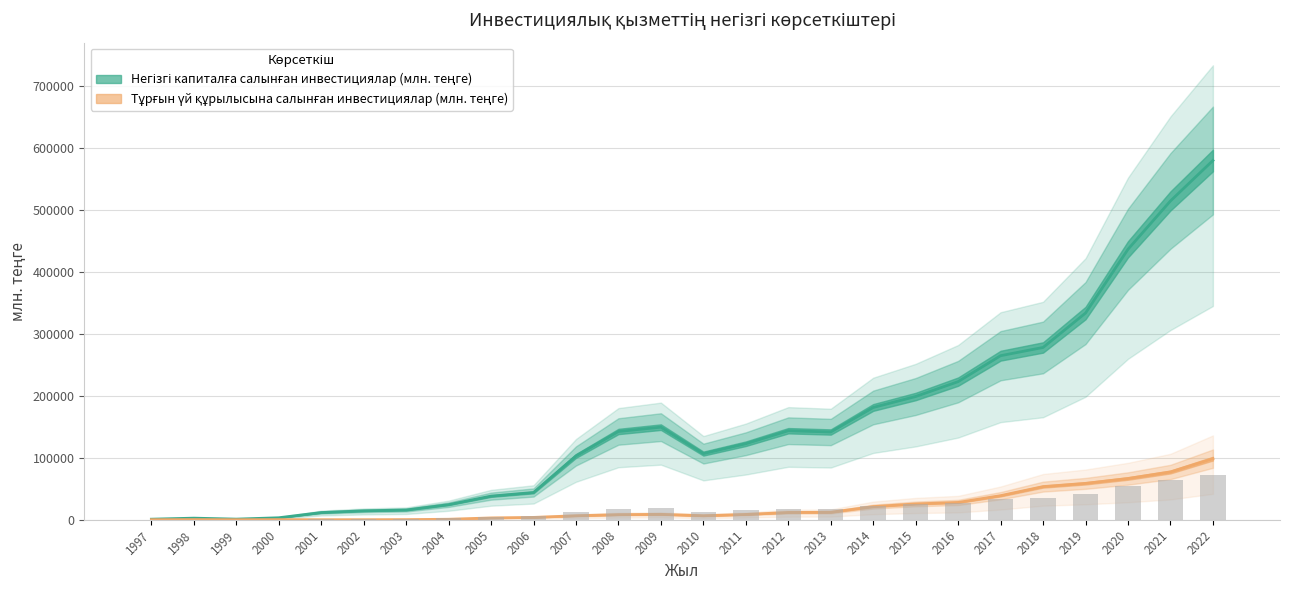

What is the maximum value shown in the chart?

579973